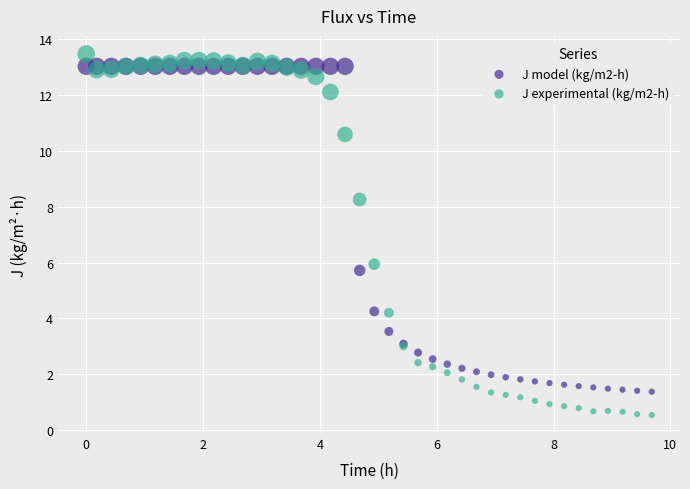

Which series reaches the minimum Y coordinate?

J experimental (kg/m2-h)